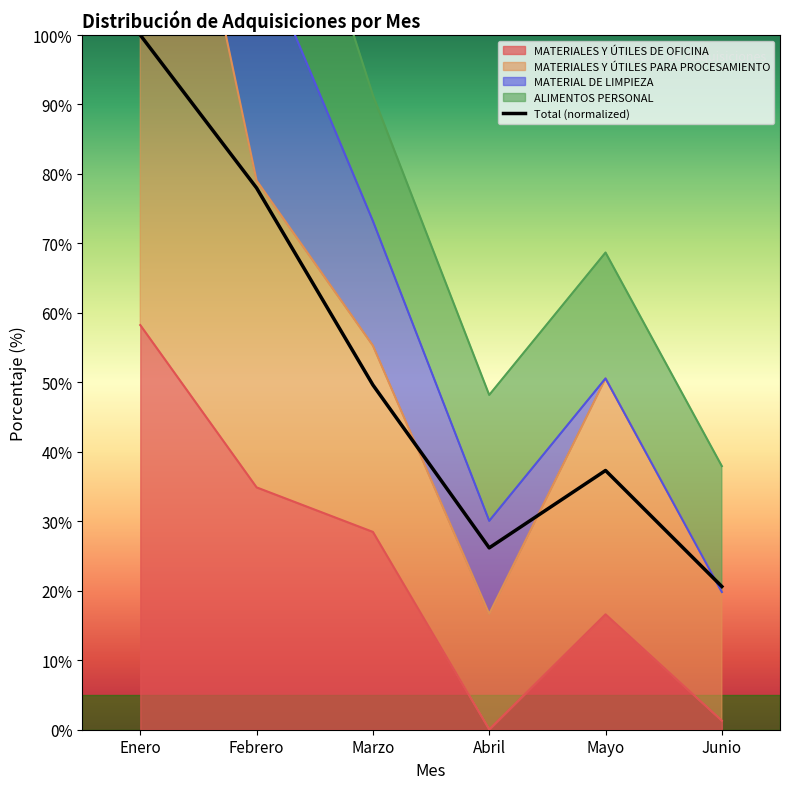

Where is the first local minimum?

Abril